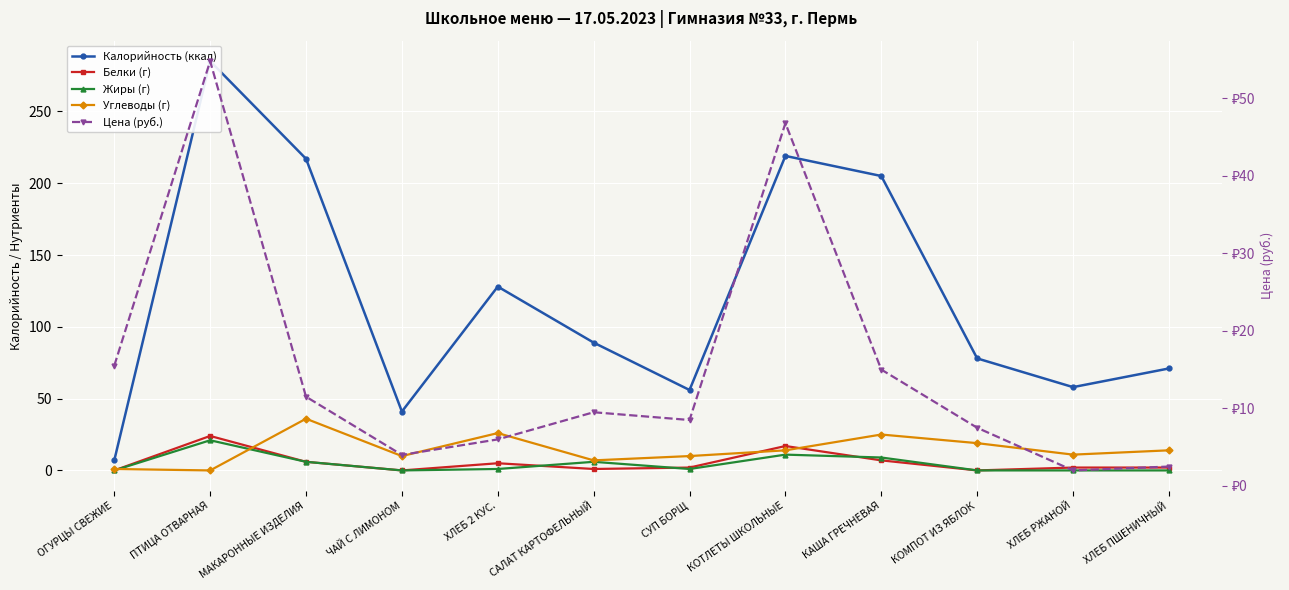

What is the difference between the Цена (руб.) values at КОМПОТ ИЗ ЯБЛОК and ОГУРЦЫ СВЕЖИЕ?

8.0